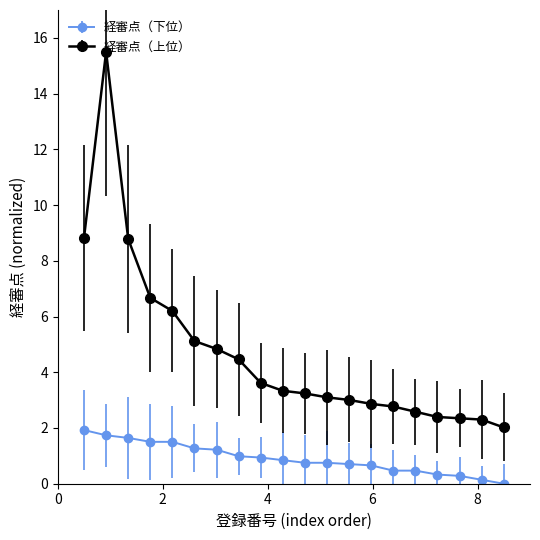

Does the chart display data point markers on the line(s)?

Yes